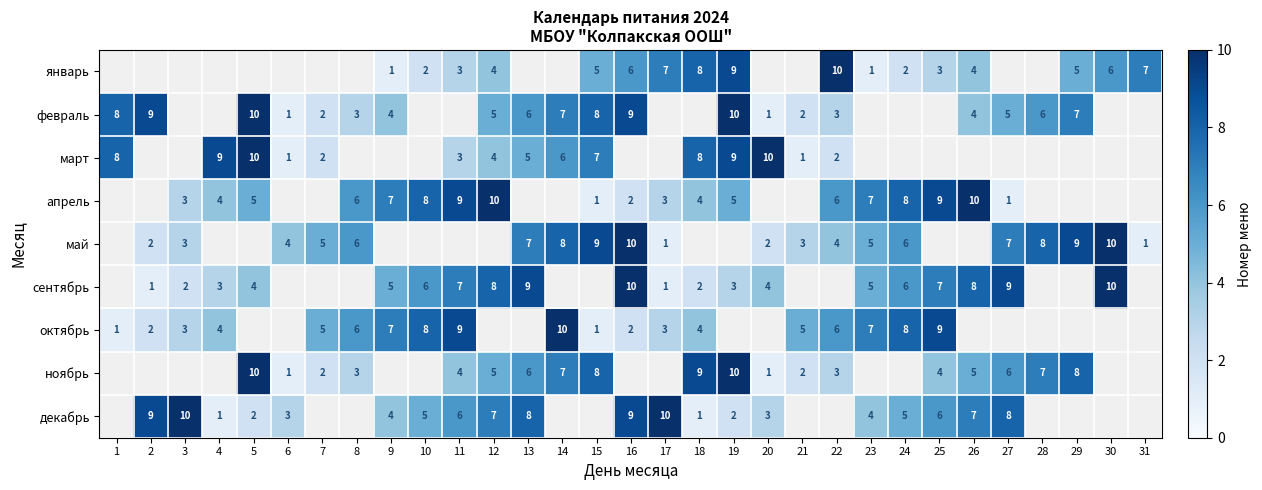

Which label corresponds to the smallest value in the chart?

9